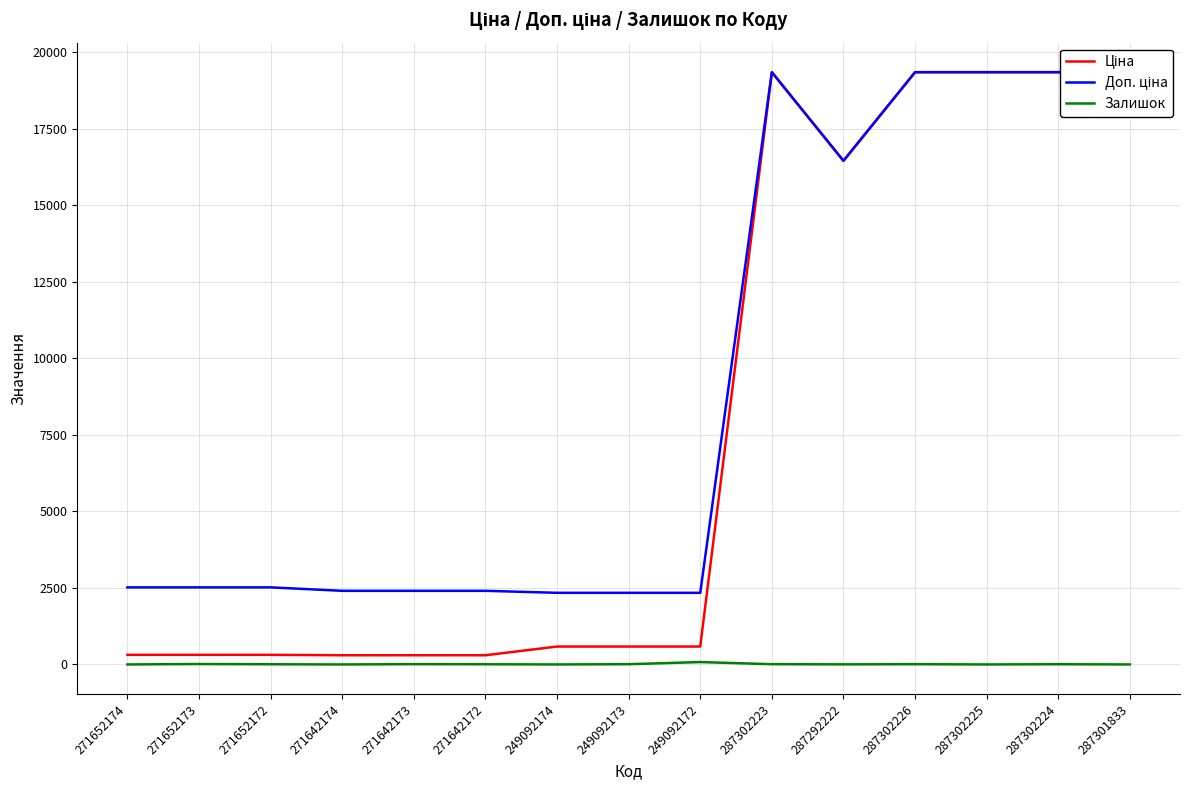

At which label does Ціна first exceed 584?

249092174